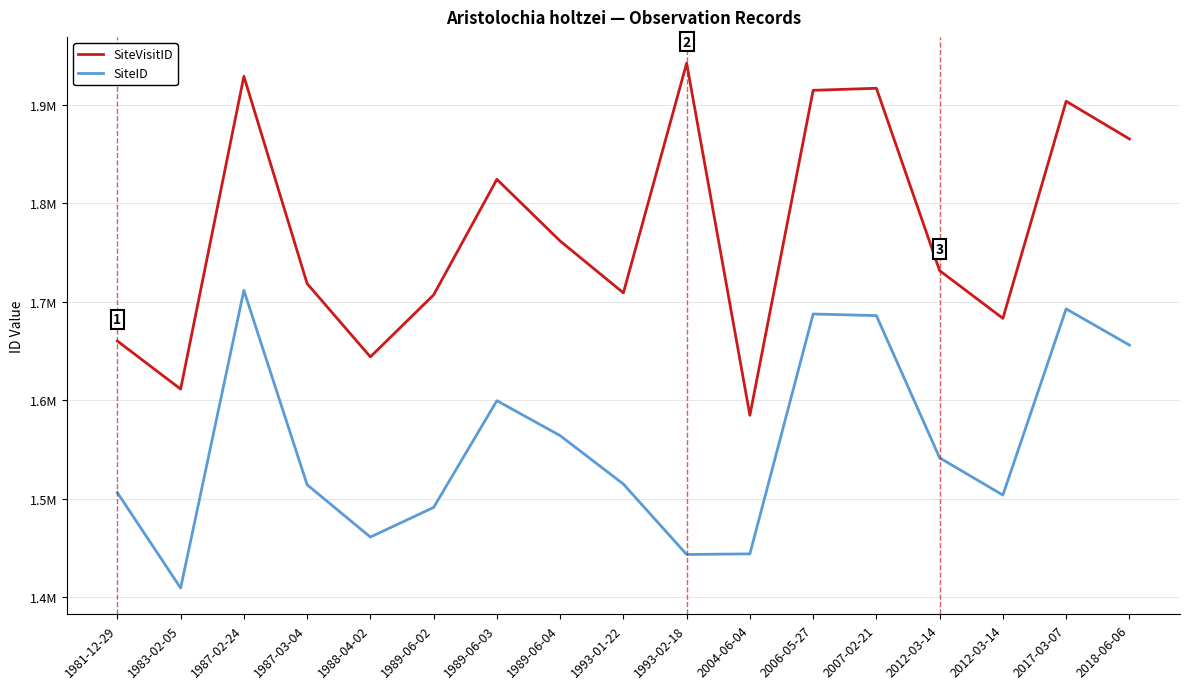

What is the difference between the highest and lowest values at 1988-04-02?

182929